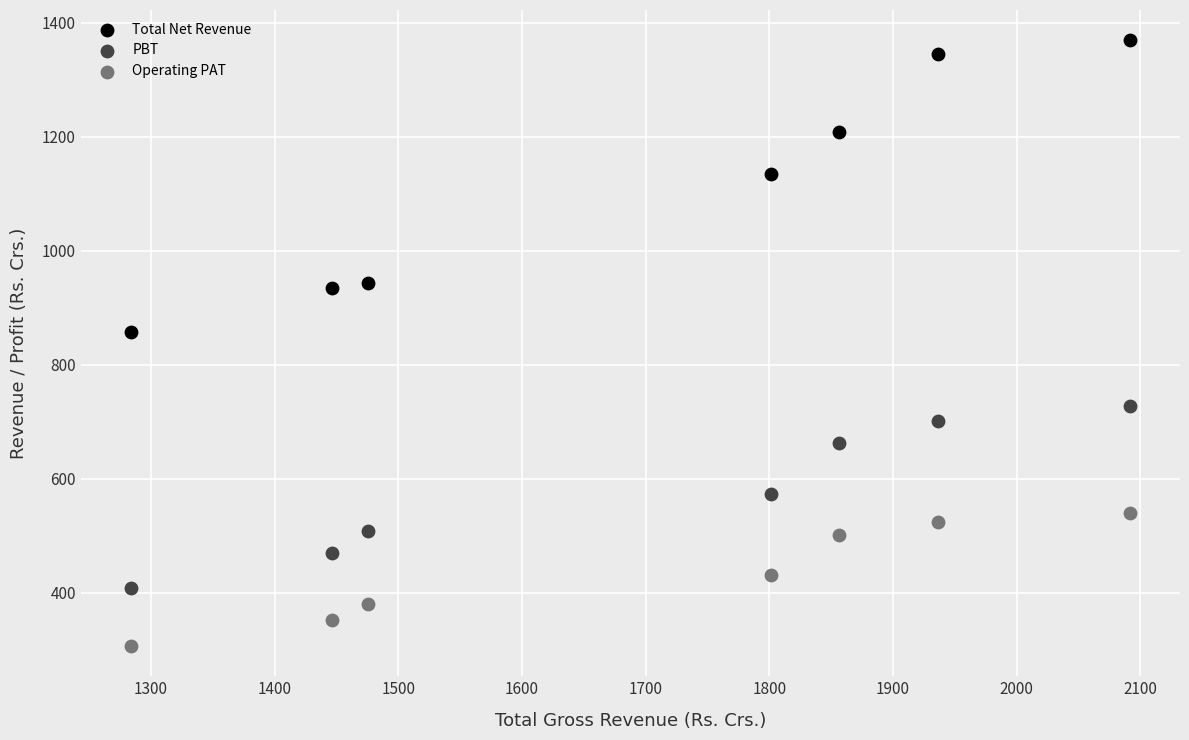

In the Total Net Revenue series, what Y value is closest to 1113?

1135.1